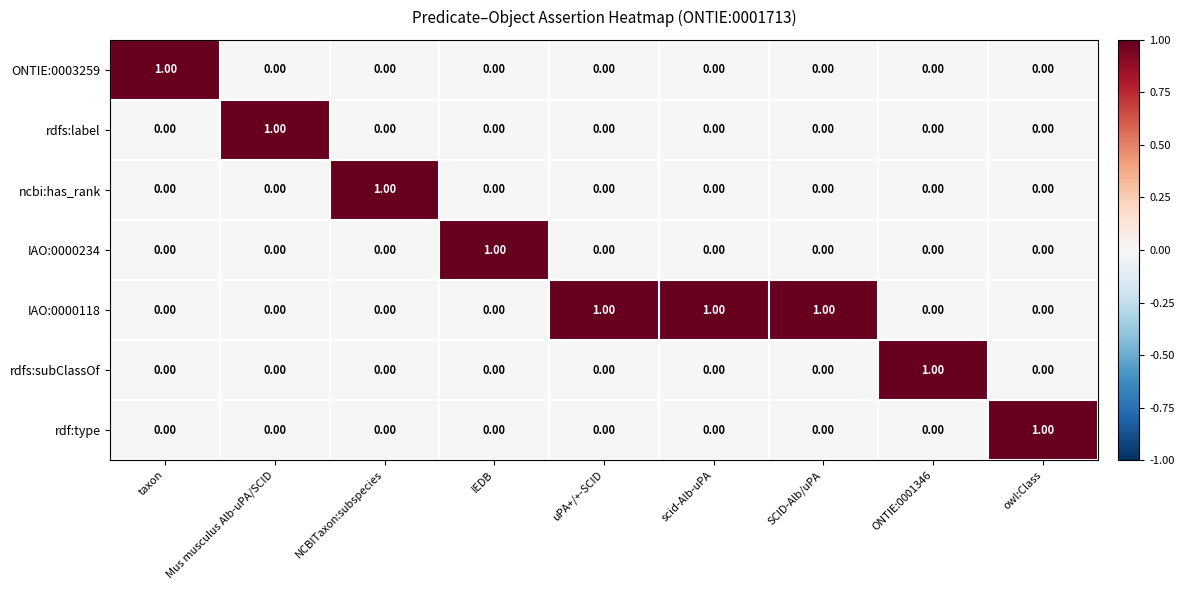

At how many categories does at least one series exceed 0?

9